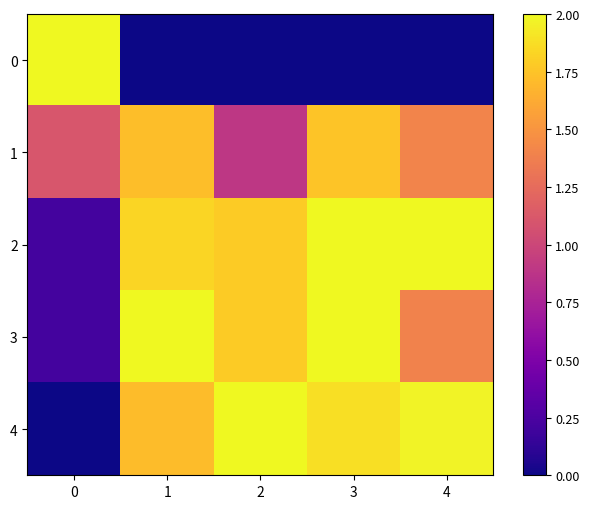

Is it true that 1 equals 1.1 at 0?

True